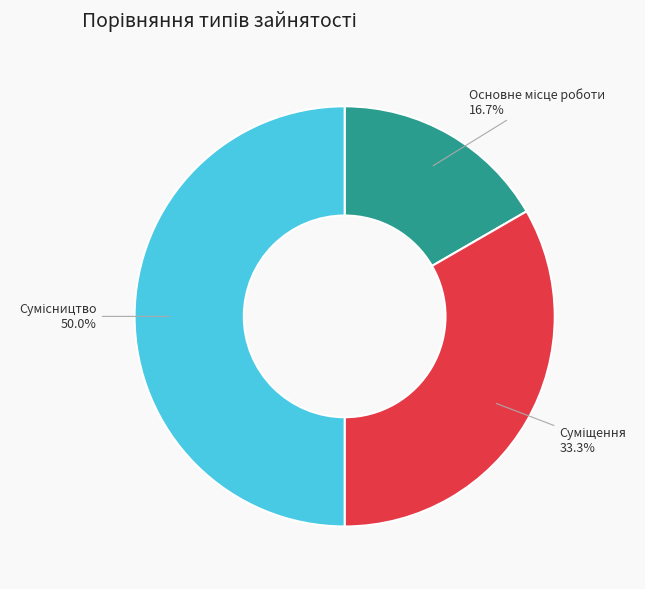

True or false: Суміщення accounts for 41% of the total.

False